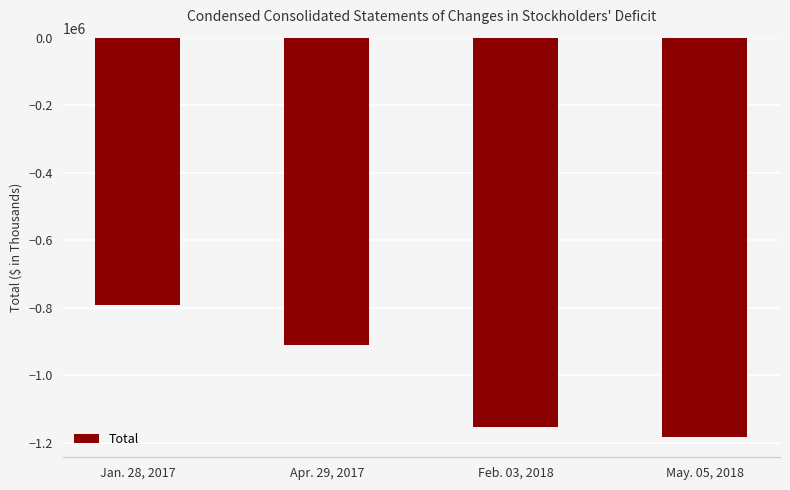

List the labels in order of value, smallest first.

May. 05, 2018, Feb. 03, 2018, Apr. 29, 2017, Jan. 28, 2017